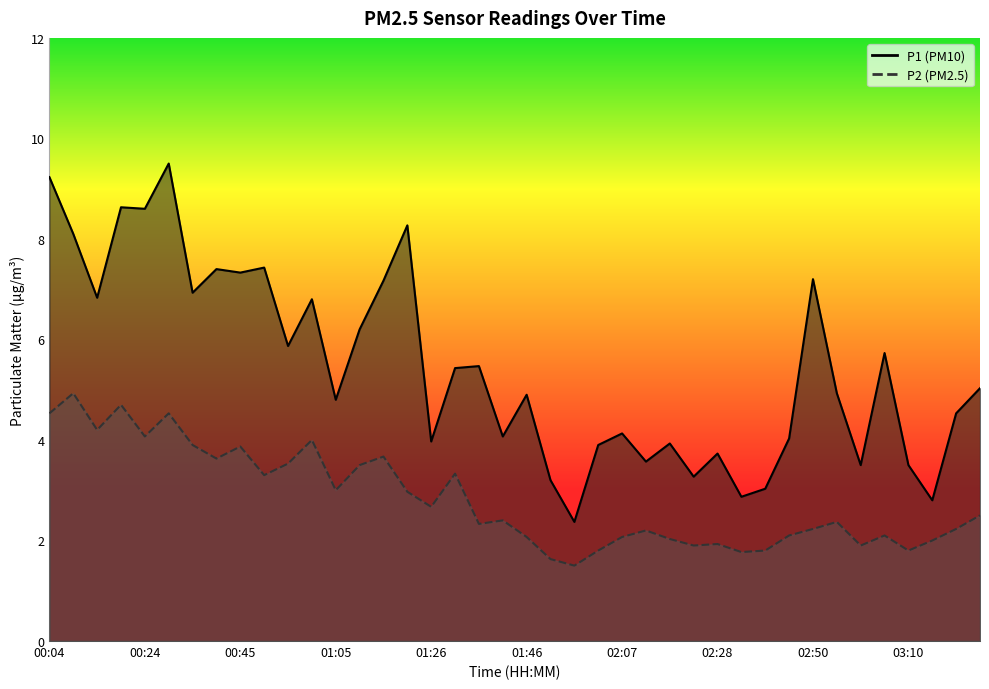

Which series has the largest range (max minus min)?

P1